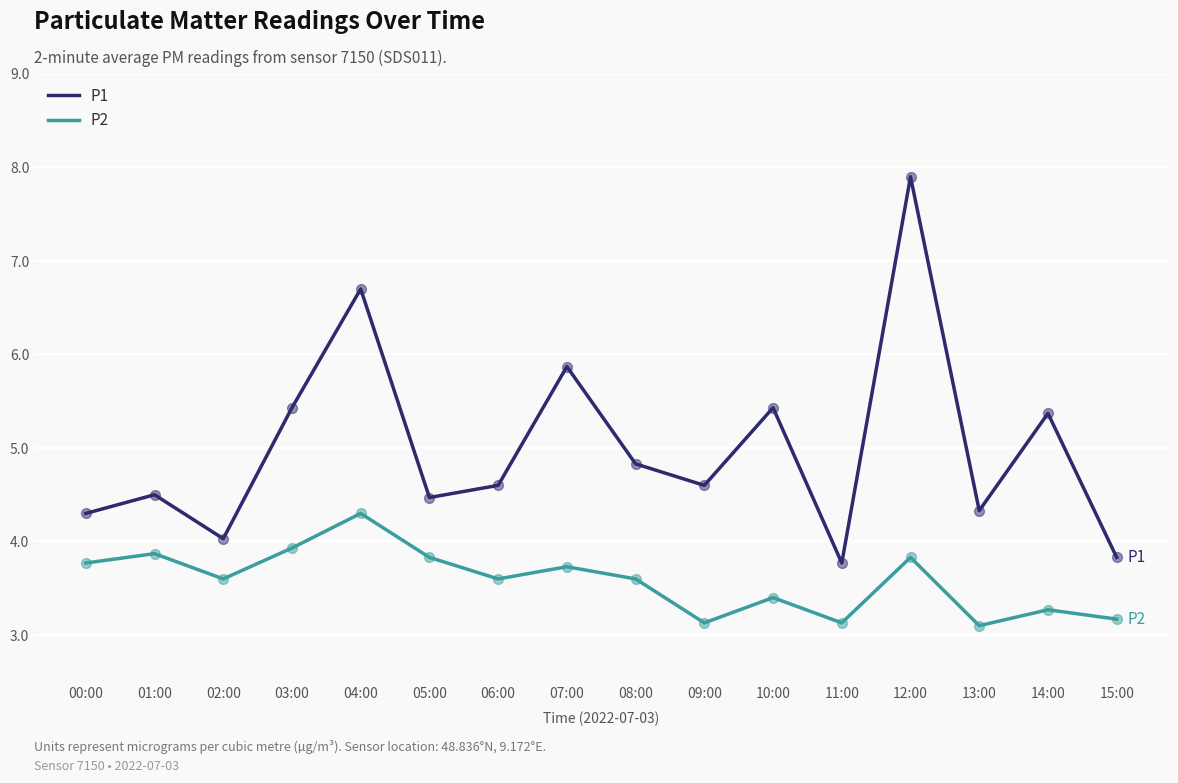

Which series changed the most between 12:00 and 14:00?

P1